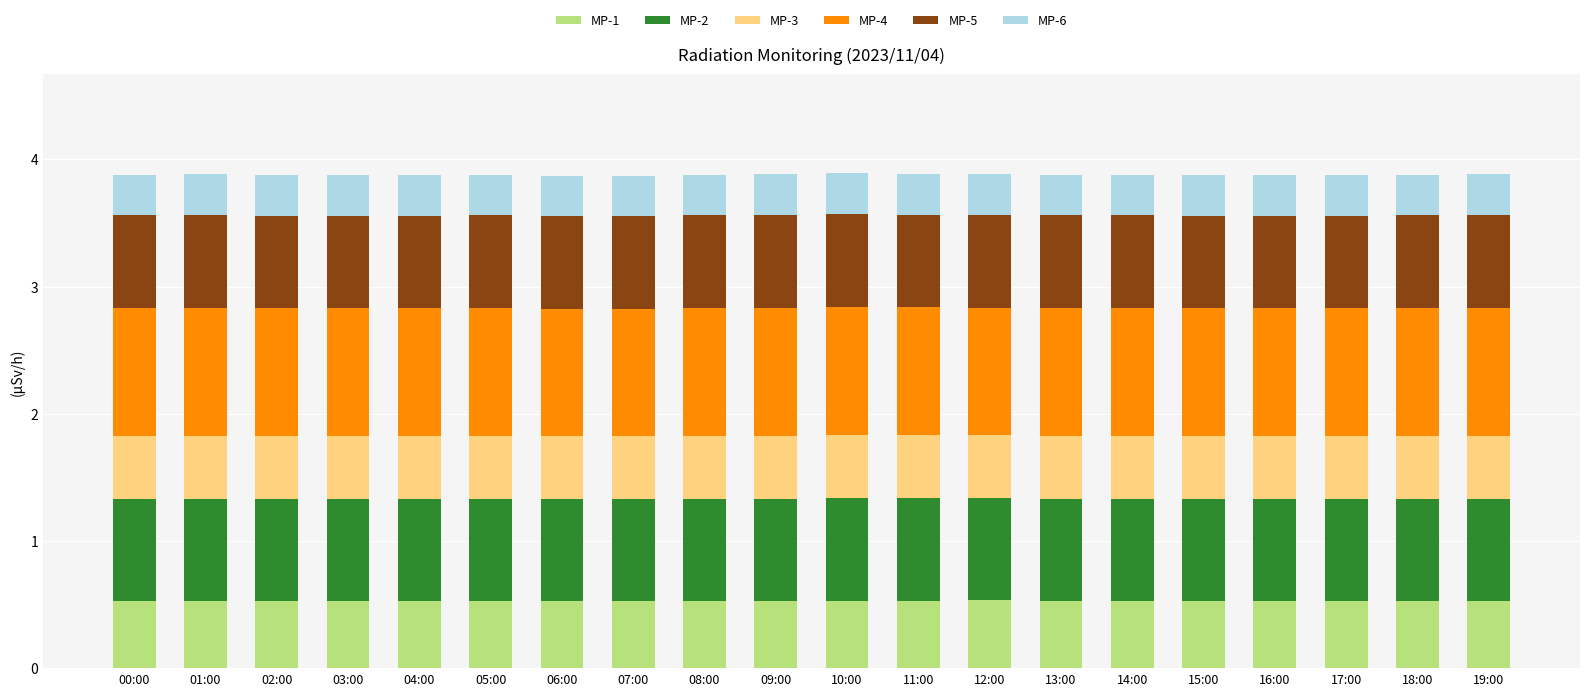

What is the highest value of the MP-1 series?

0.5